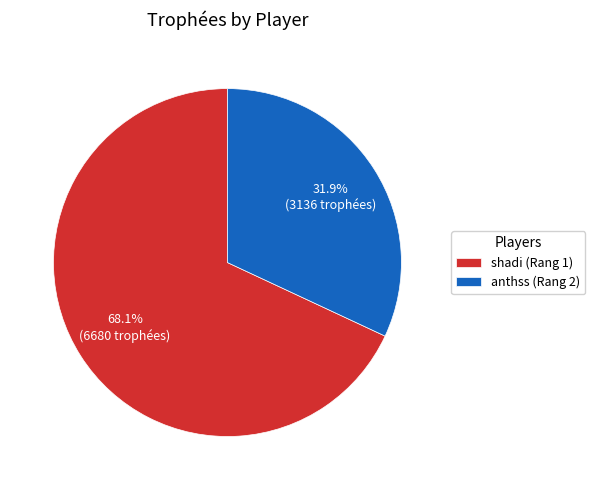

To the nearest percent, what is the average slice percentage?

50%